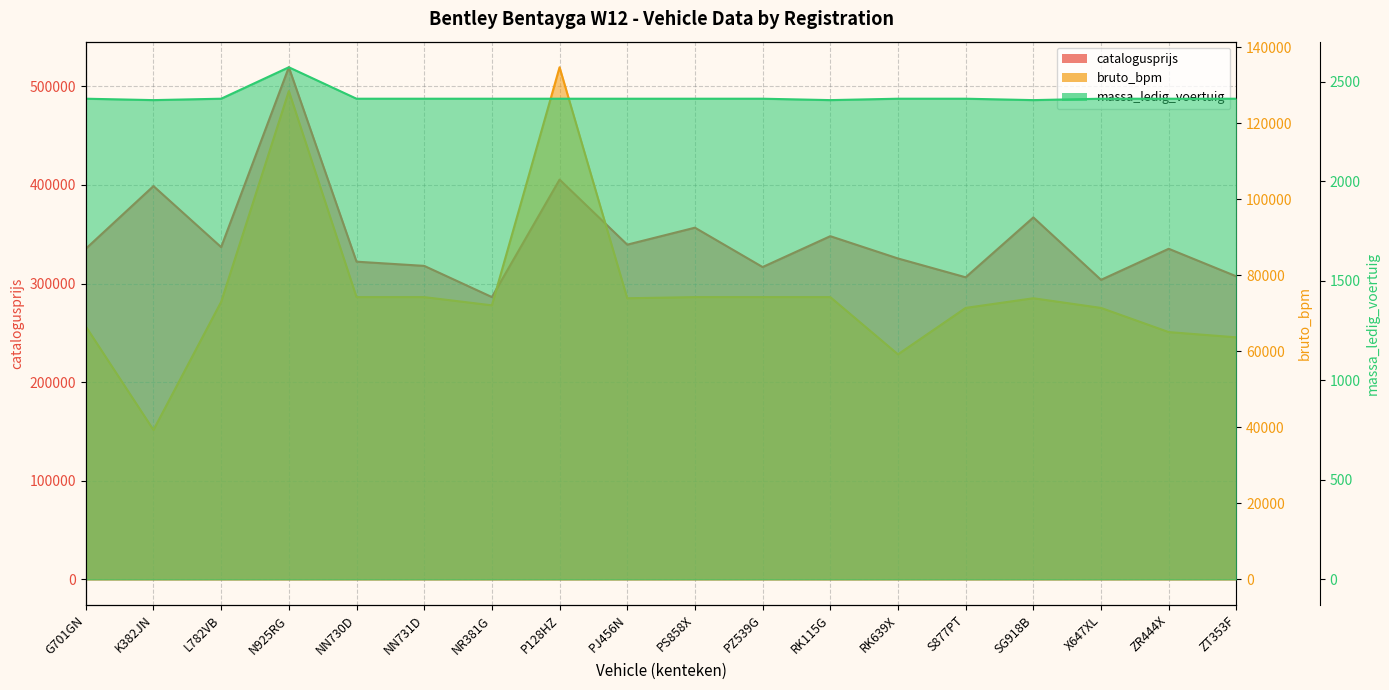

Reading left to right, extract all data points from this chart.

catalogusprijs: 335247	398783	336883	519281	322143	317878	286257	405394	339400	356610	316686	347989	325385	306298	367015	303707	335217	307243
bruto_bpm: 66548	39314	73018	128478	74265	74265	72100	134742	73965	74265	74265	74265	59206	71421	73965	71421	65060	63678
massa_ledig_voertuig: 2415	2408	2415	2573	2415	2415	2415	2415	2415	2415	2415	2408	2415	2415	2408	2415	2415	2415